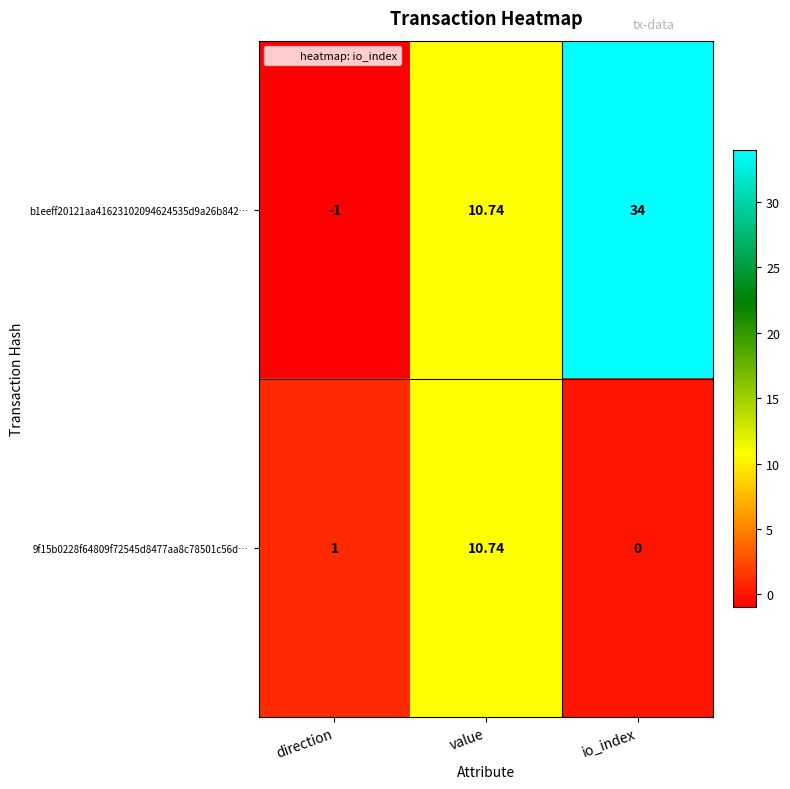

At which category is the sum across all series the highest?

io_index